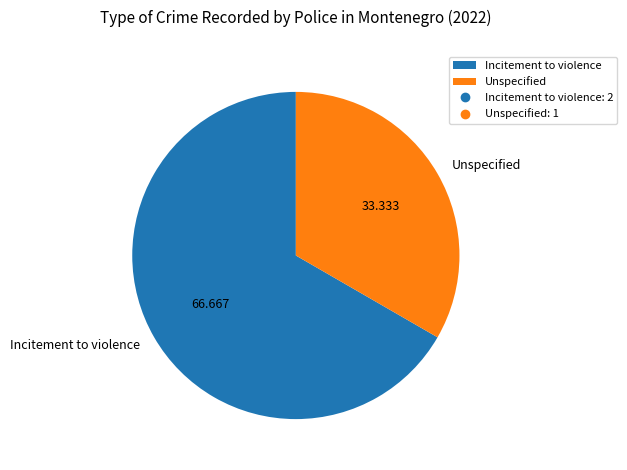

Do Unspecified and Incitement to violence together represent more than half of the pie?

Yes